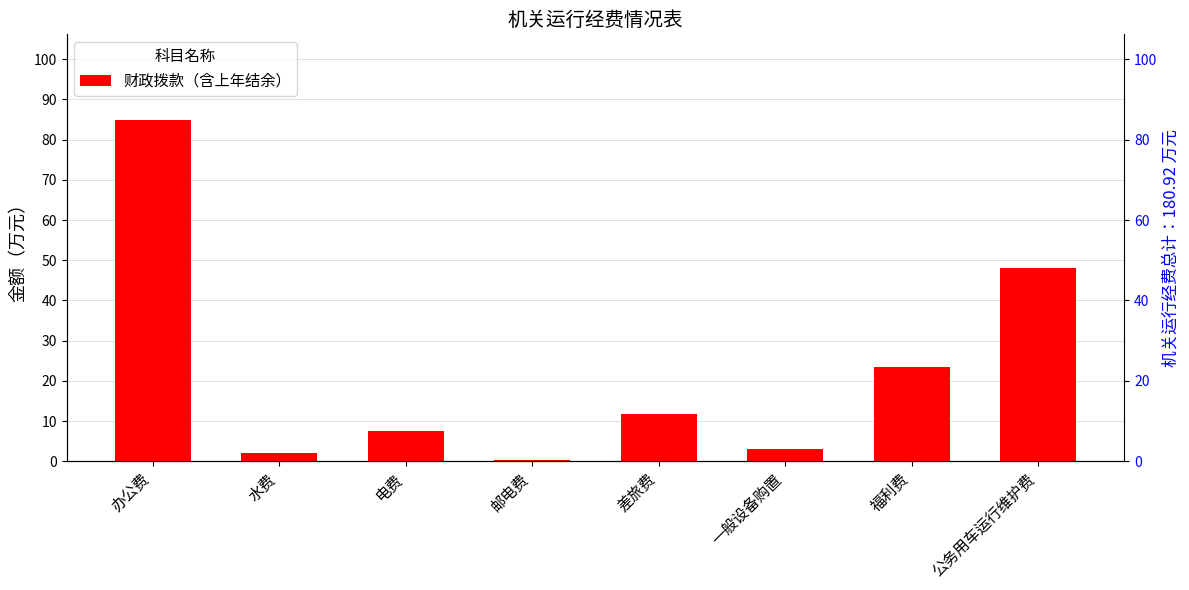

What is the difference between the maximum and minimum values?

84.7